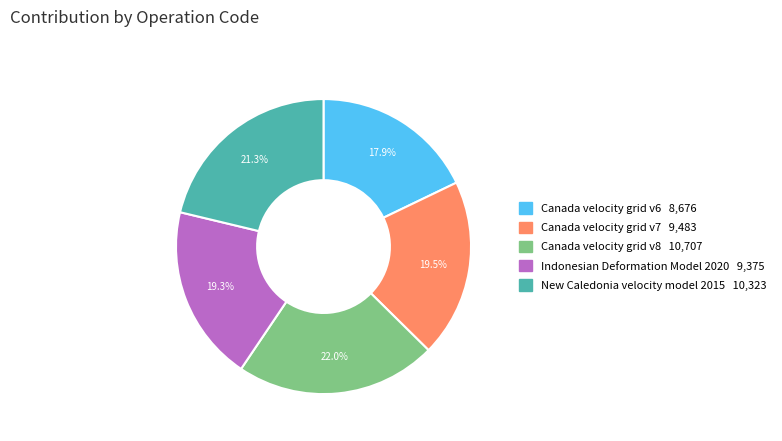

What portion of the pie excludes Indonesian Deformation Model 2020?

80.7%